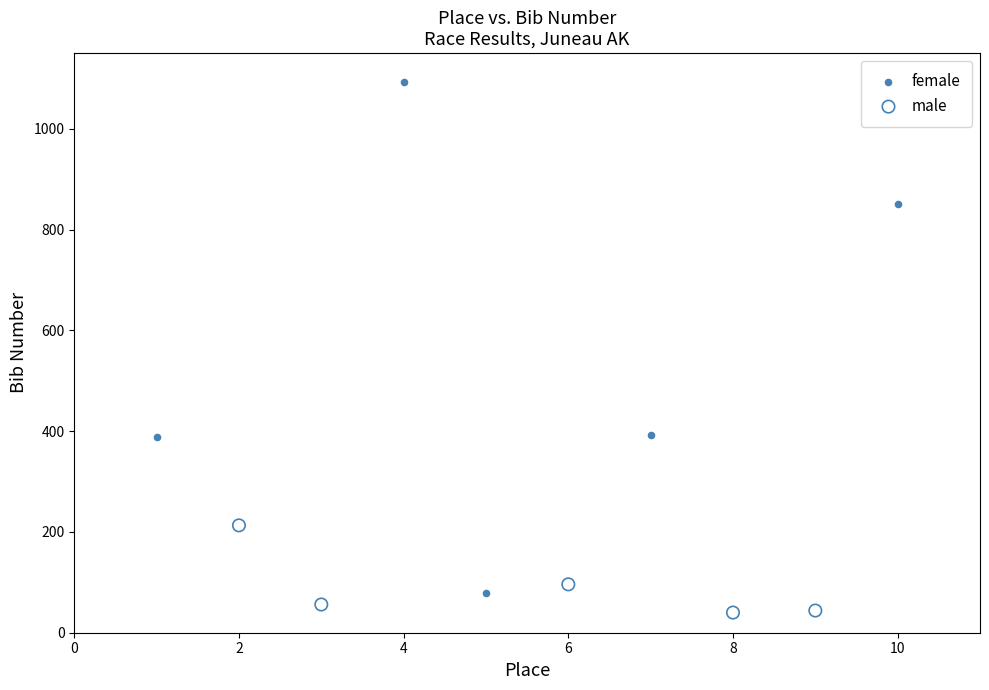

Which series contains the highest Y value?

female